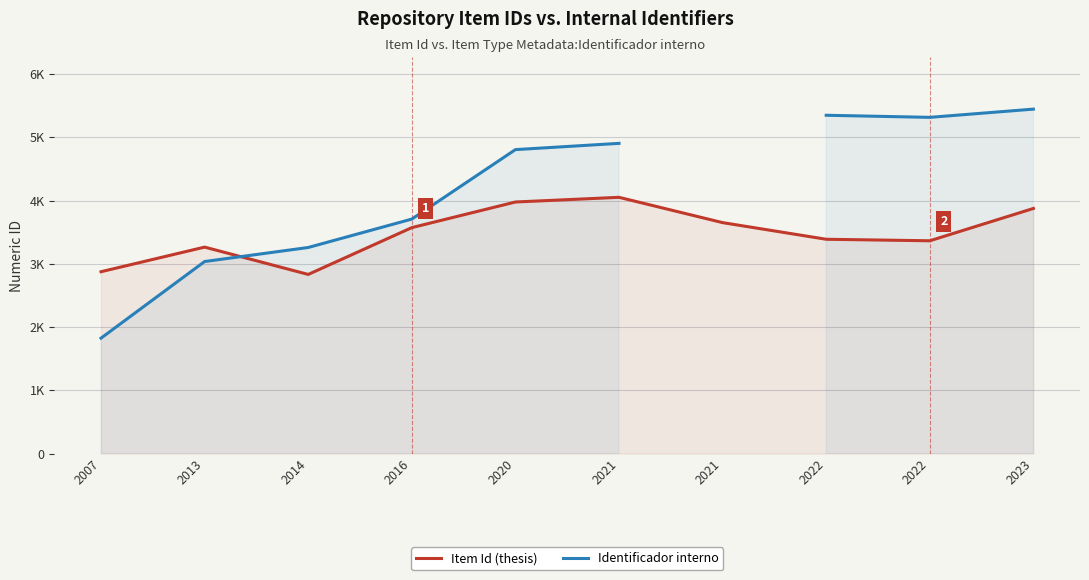

How many distinct data groups are displayed?

2